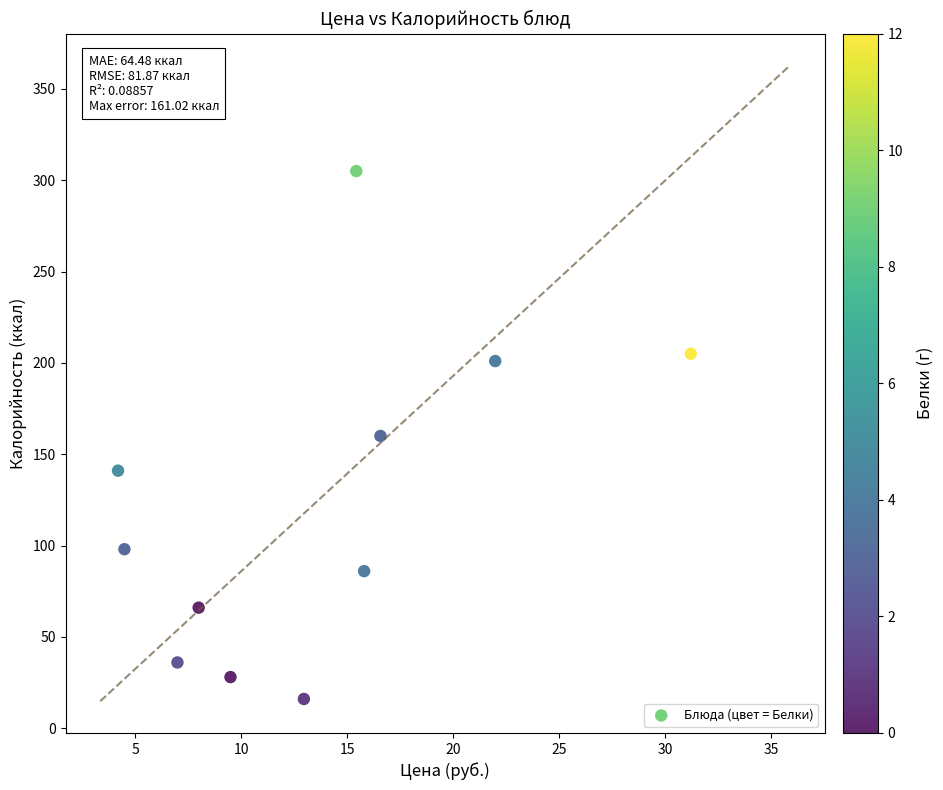

What is the range of Y values (max minus min)?

289